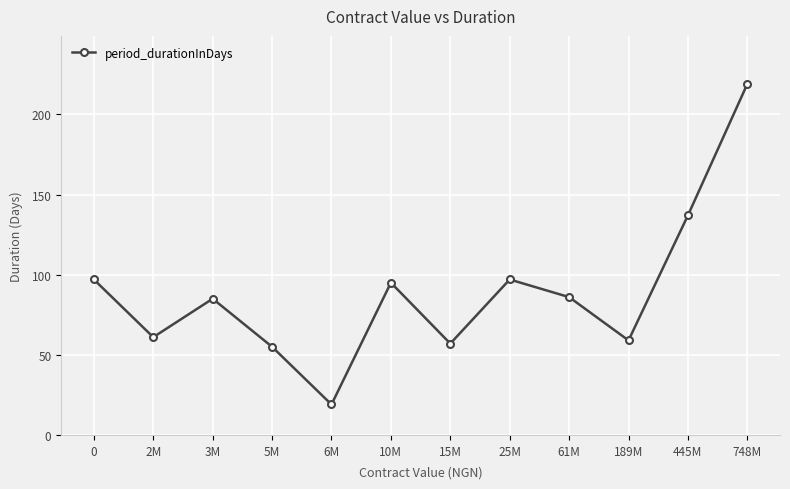

What is the change in value from 10M to 189M?

-36